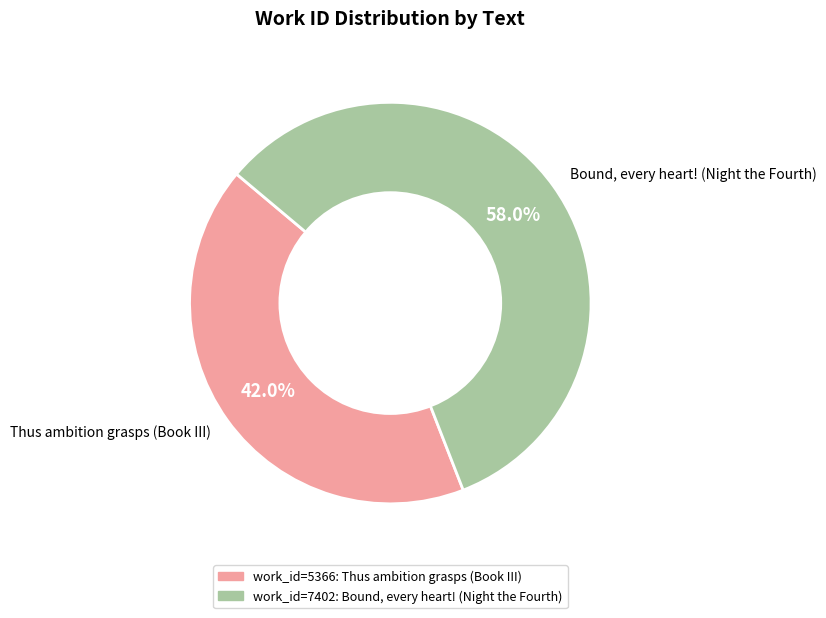

What is the largest slice in the pie chart?

Bound, every heart! (Night the Fourth)